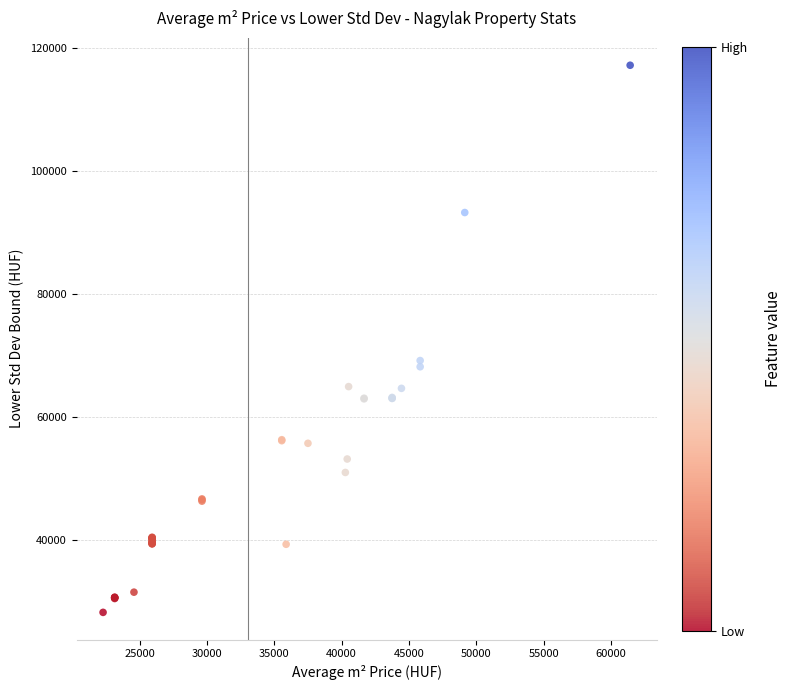

What Y value in the scatter plot is closest to 72781?

69244